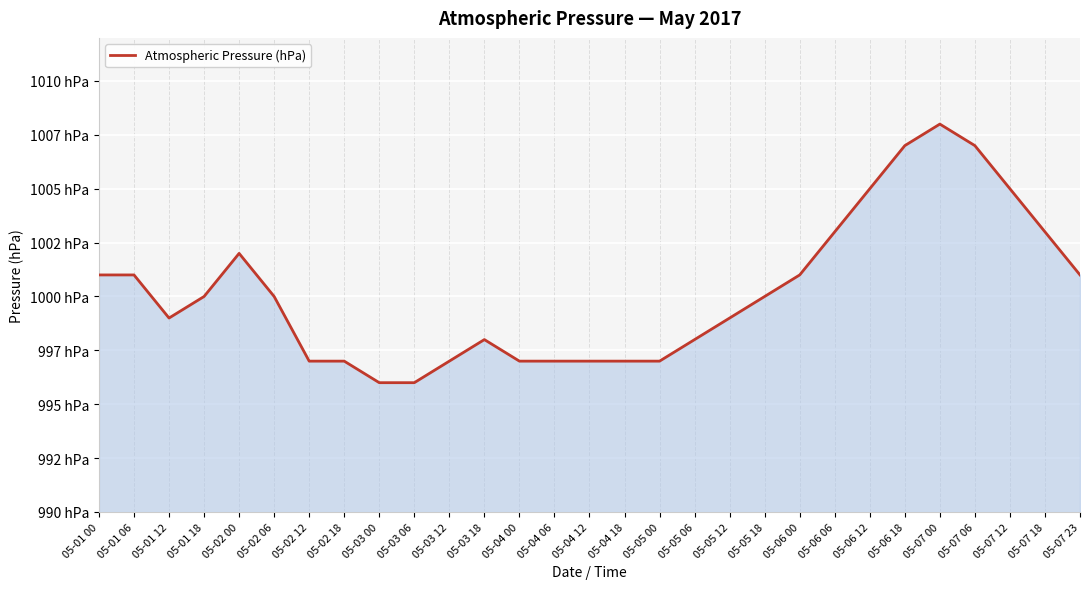

Does the chart have visible grid lines?

Yes